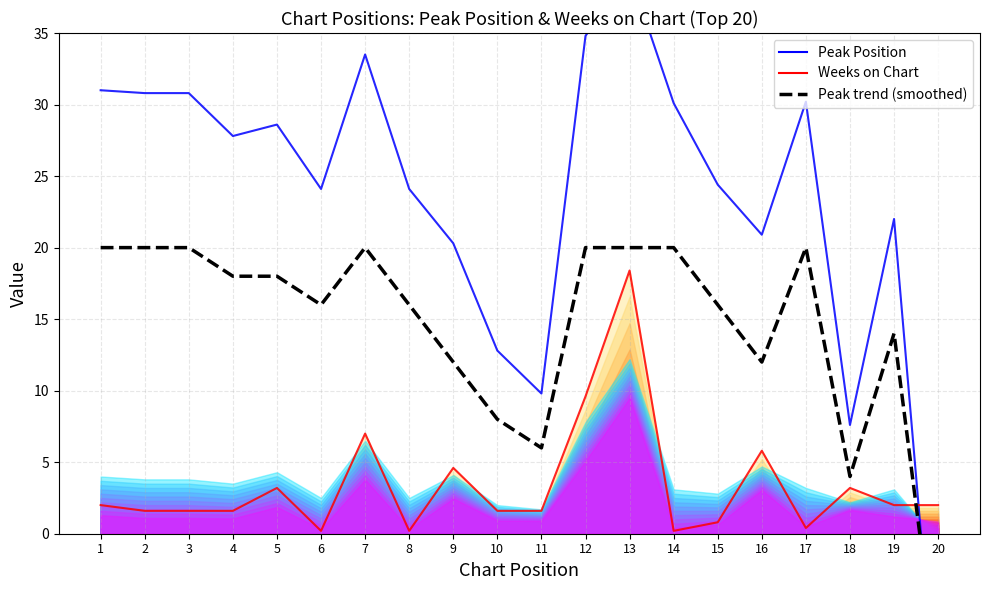

True or false: Weeks on Chart has a value of 3.3 at 20.

False